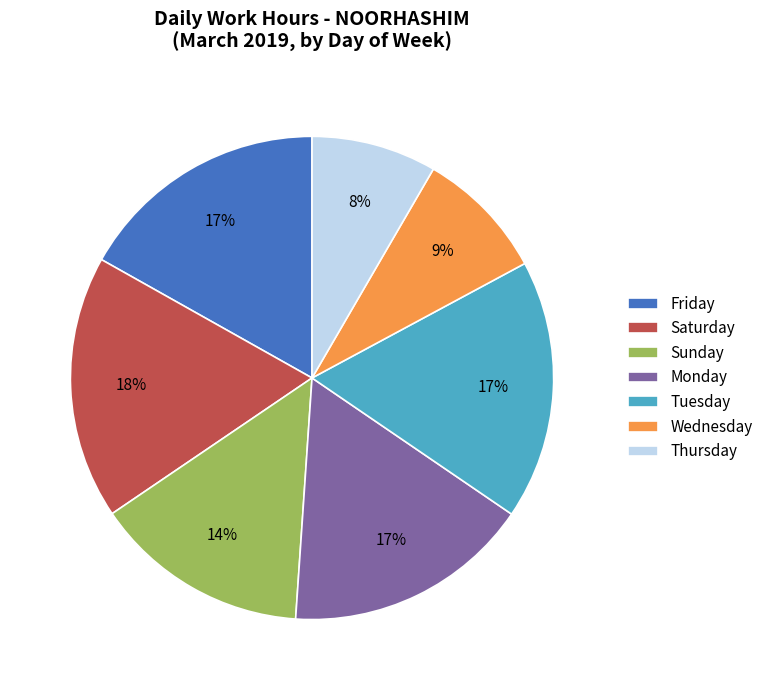

Do Tuesday and Saturday together represent more than half of the pie?

No